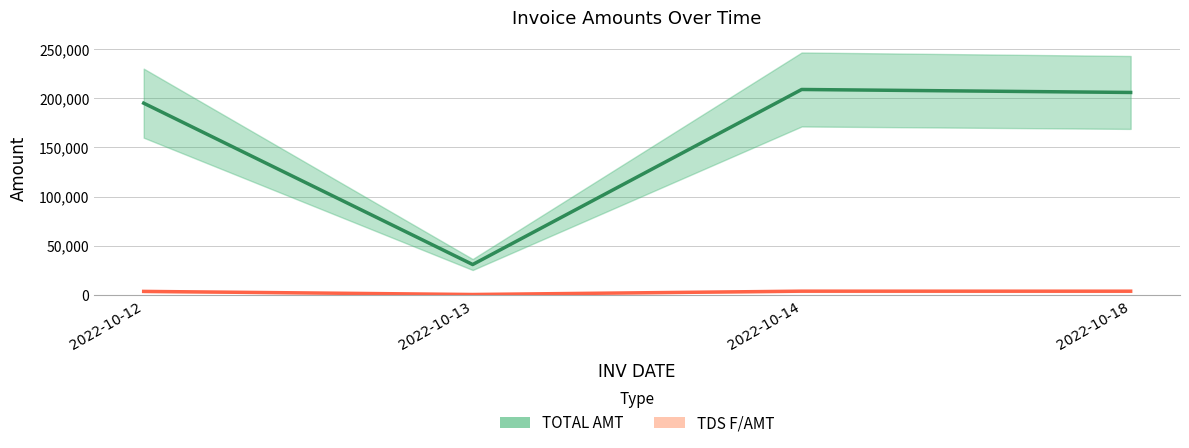

Which series changed the most between 2022-10-12 and 2022-10-14?

TOTAL AMT